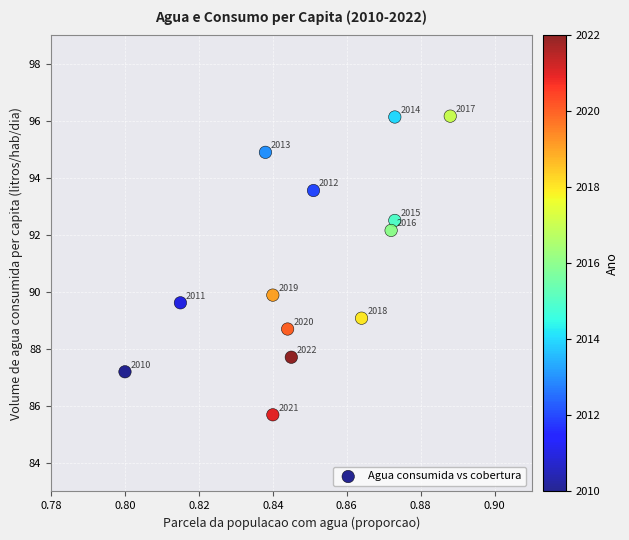

What Y value in the scatter plot is closest to 90?

89.9